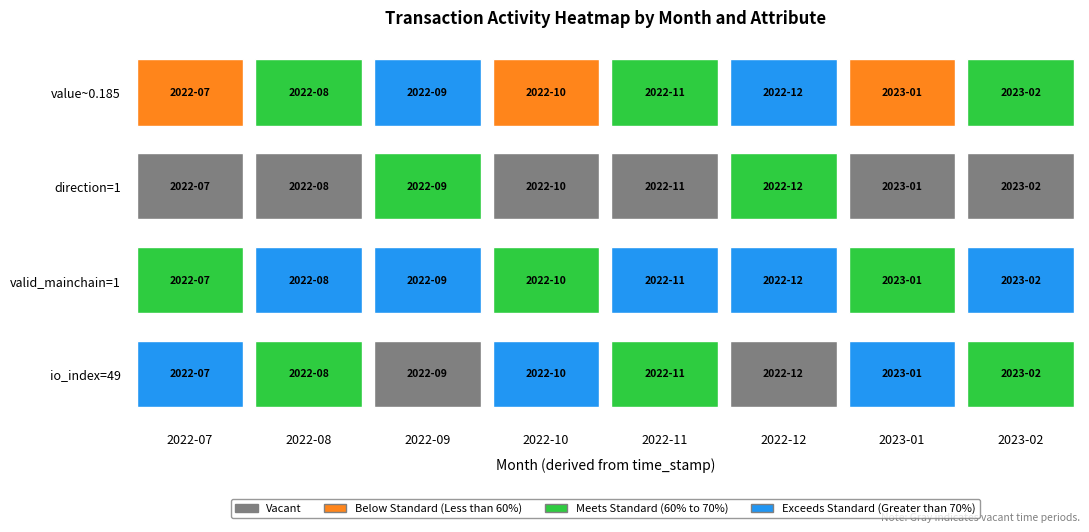

What is the difference between the Exceeds Standard (Greater than 70%) values at 3 and 5?

1